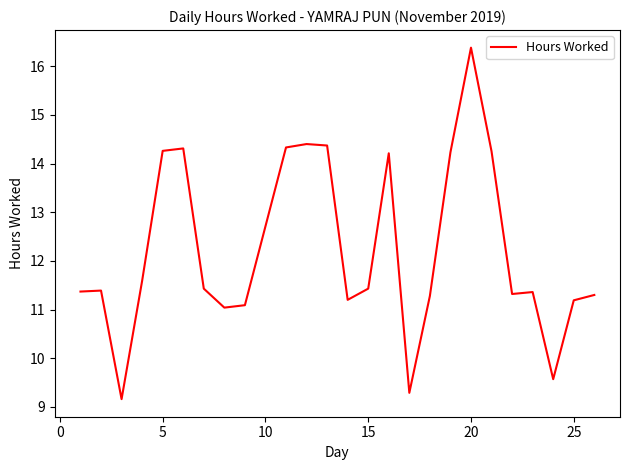

What is the greatest value displayed?

16.4